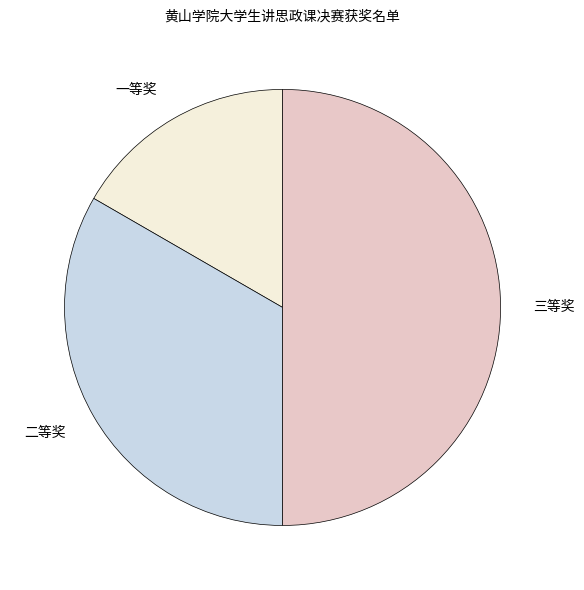

Do 二等奖 and 三等奖 together represent more than half of the pie?

Yes